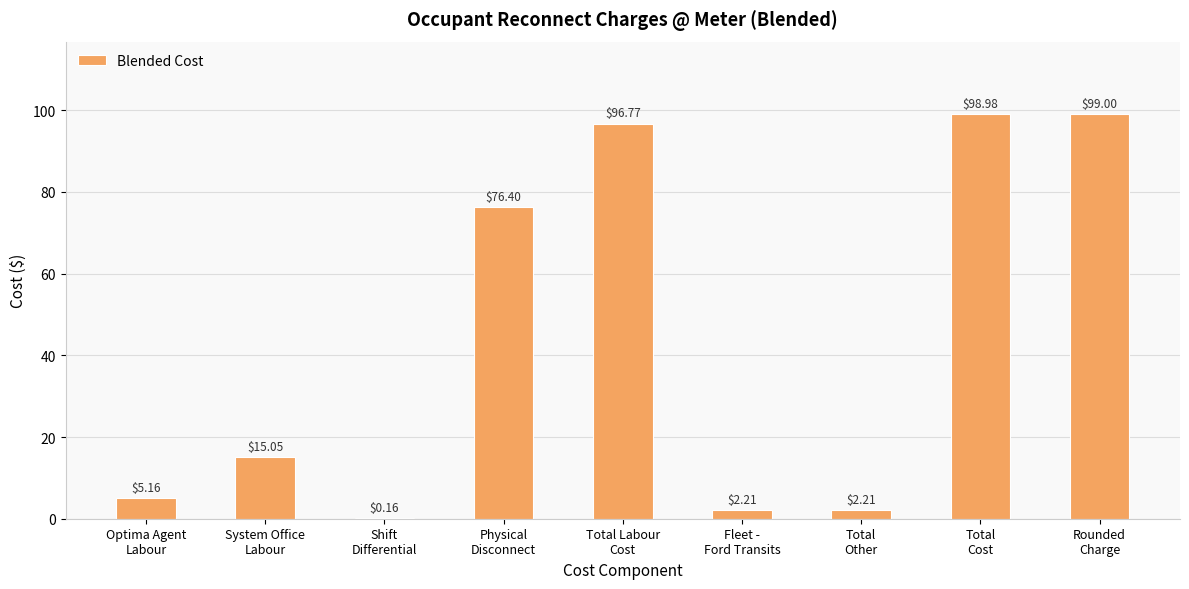

What is the sum of all values?

395.9